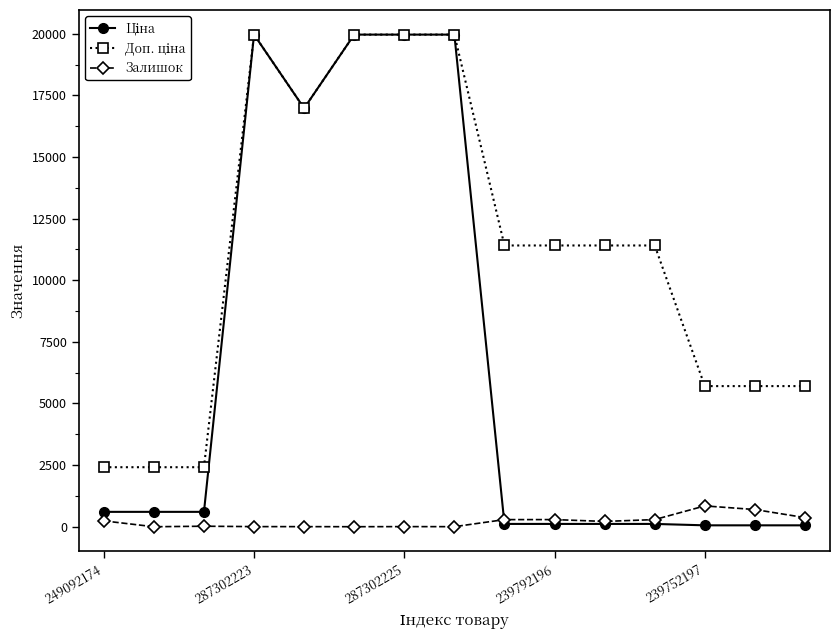

What is the highest value of the Залишок series?

845.0